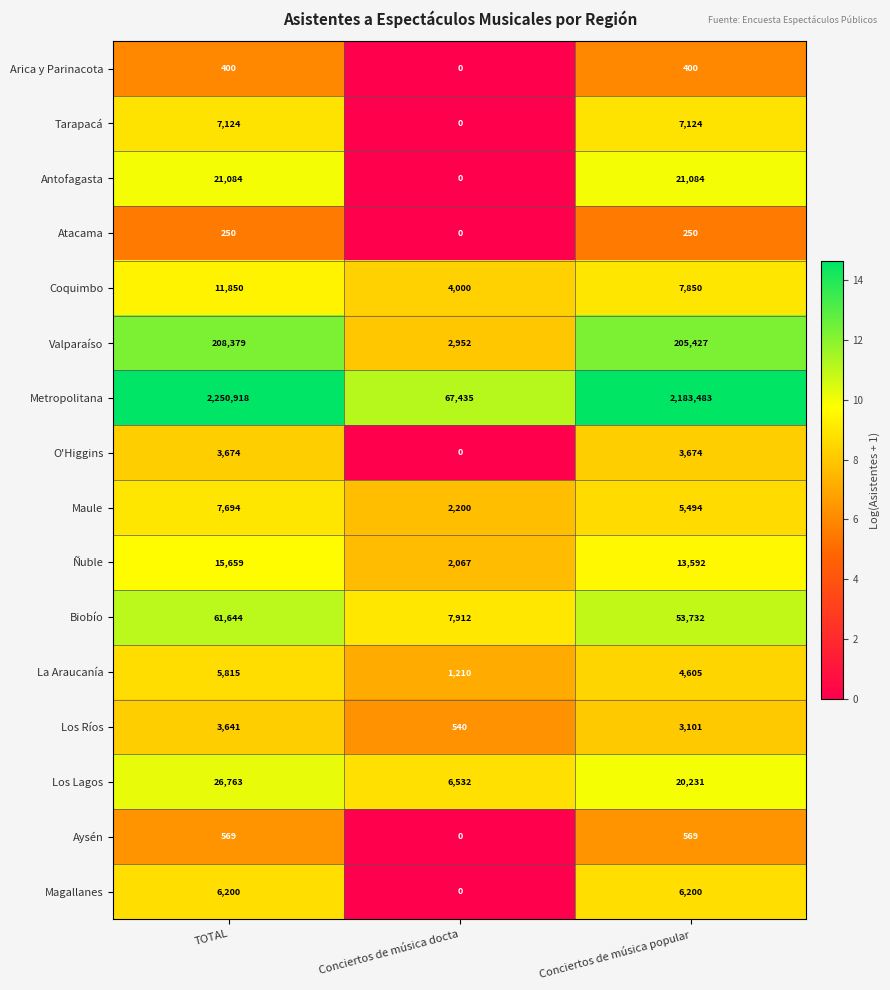

How many positive values does the Aysén series have?

2